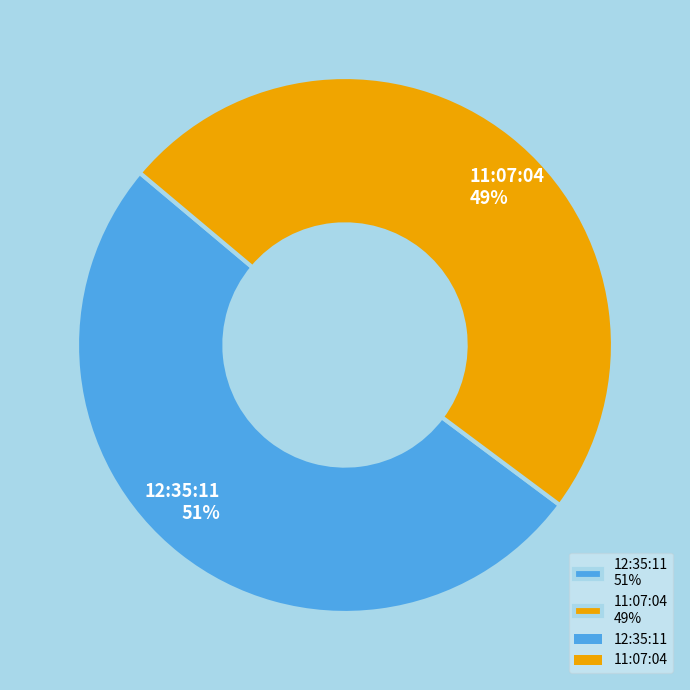

Which category has the biggest portion of the pie?

12:35:11